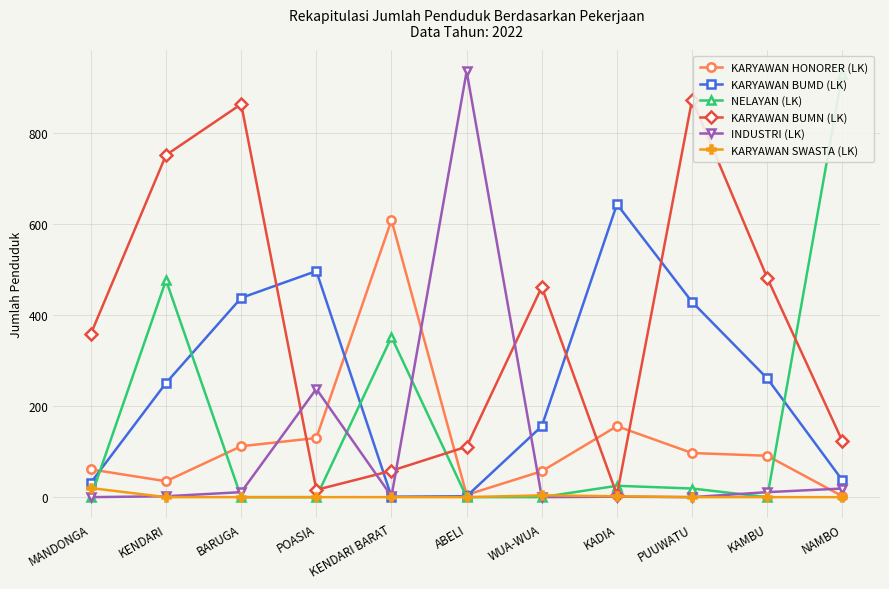

True or false: KARYAWAN BUMD (LK) and KARYAWAN SWASTA (LK) intersect in this chart.

False